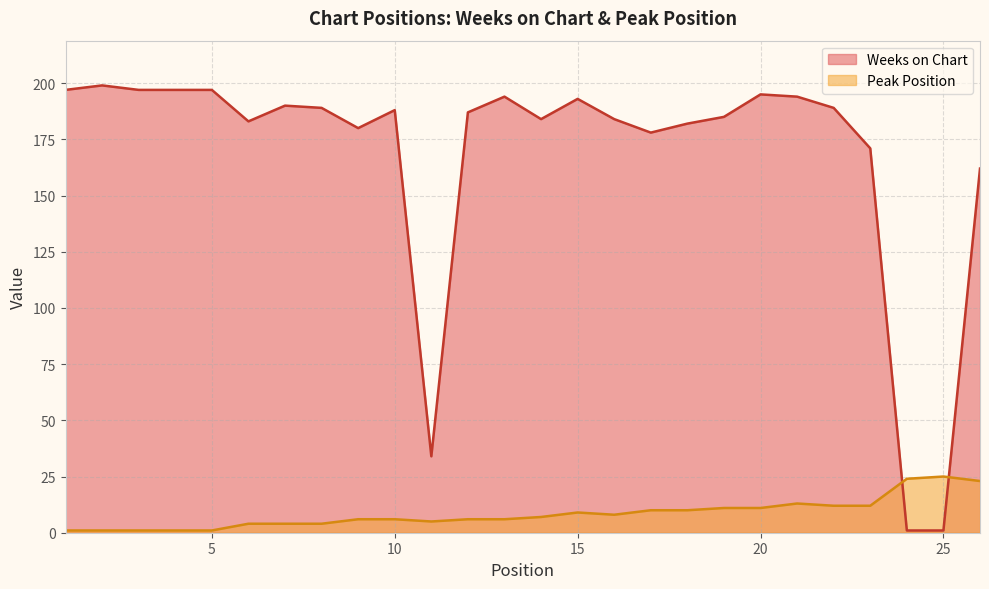

Does the chart display data point markers on the line(s)?

No